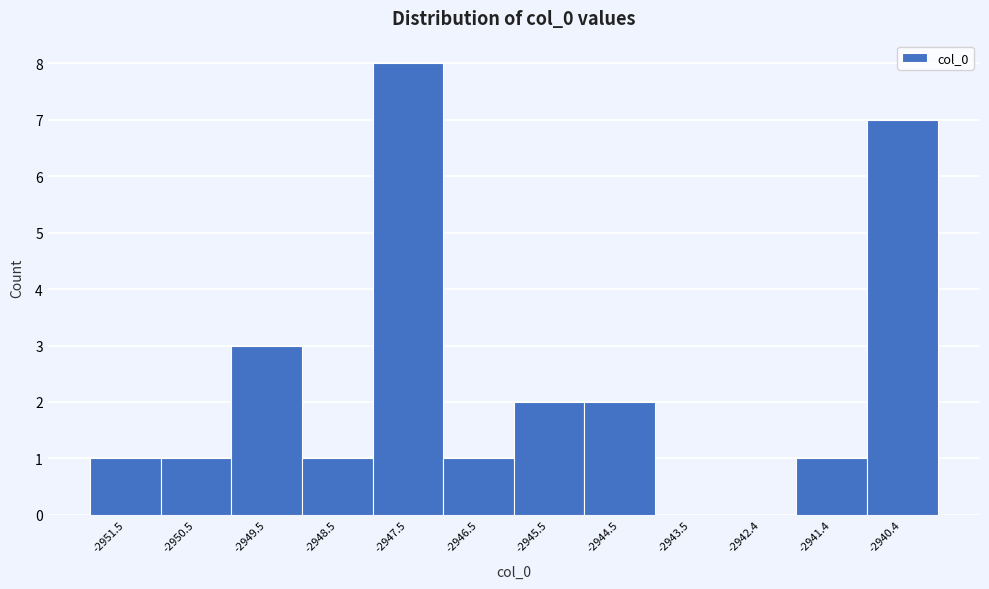

What is the height of the bar covering -2941 to -2940 on the x-axis? Neither the bar edges nor the heights are printed on the chart, so give them approximately, as read against the axes.

7